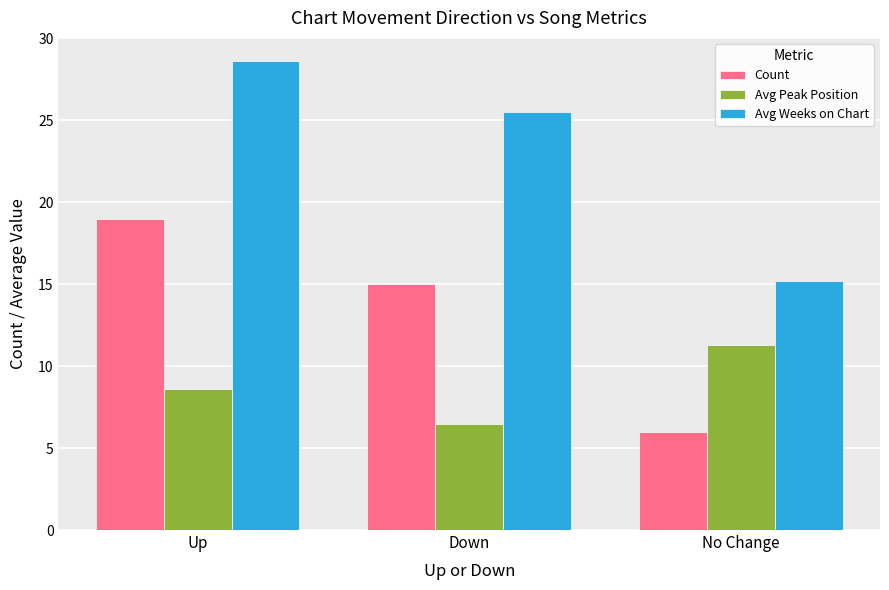

Reading left to right, list all the values displayed in this chart.

Count: 19.0	15.0	6.0
Avg Peak Position: 8.6	6.5	11.3
Avg Weeks on Chart: 28.6	25.5	15.2